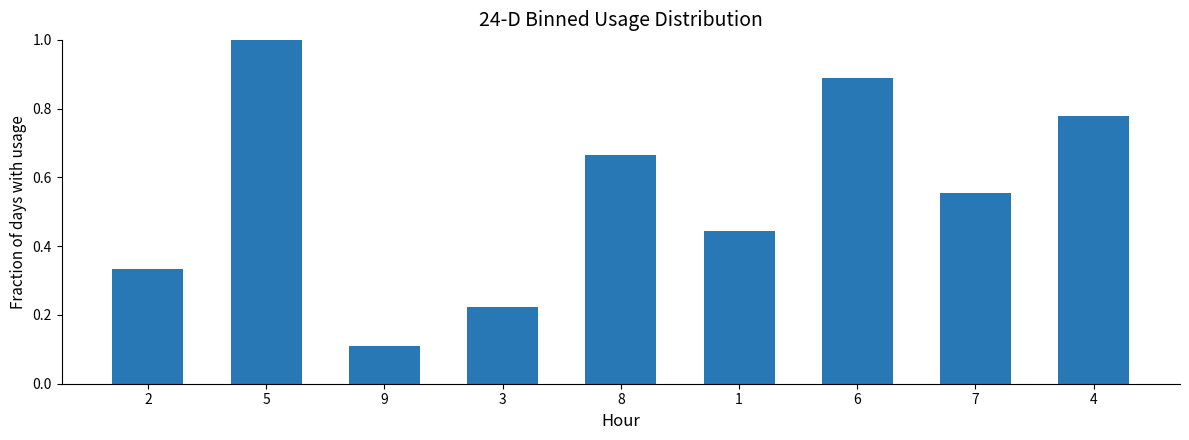

How many values are between 0 and 1?

9